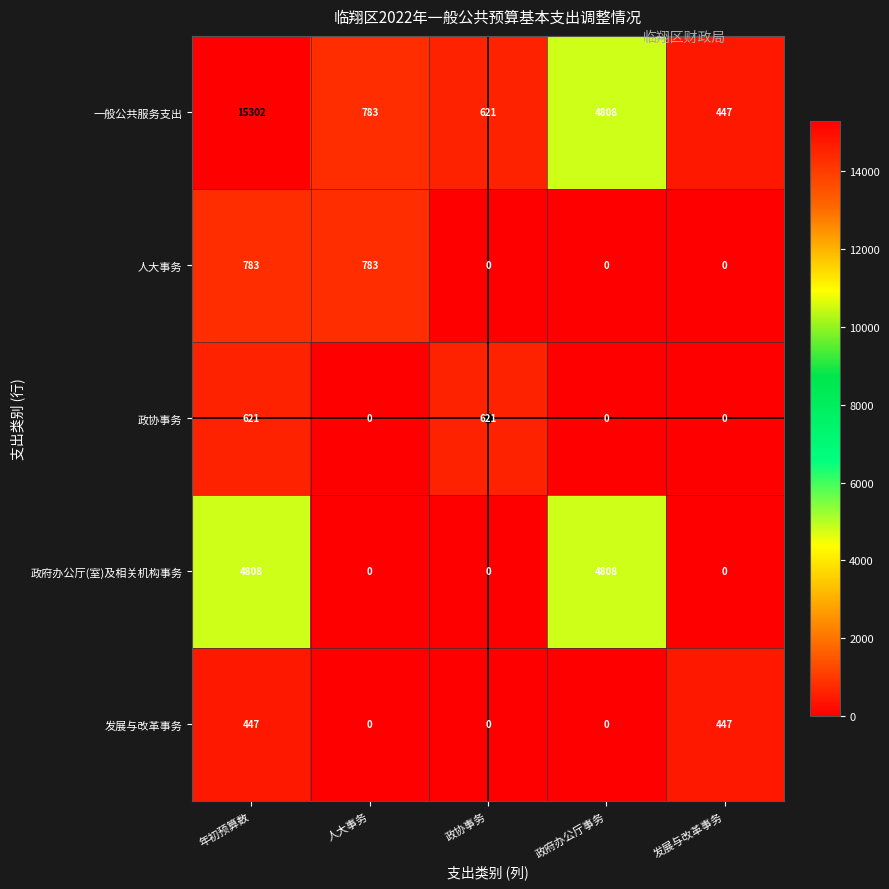

Rank the series by their maximum value, from lowest to highest.

发展与改革事务, 政协事务, 人大事务, 政府办公厅(室)及相关机构事务, 一般公共服务支出